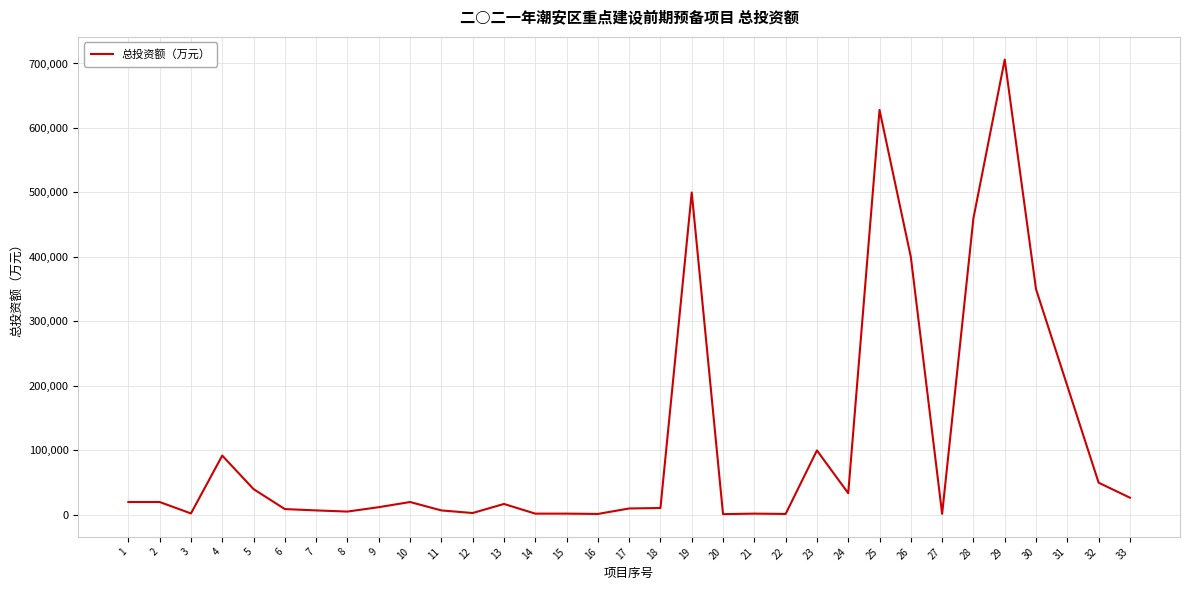

What is the difference between the maximum and minimum values?

704800.0